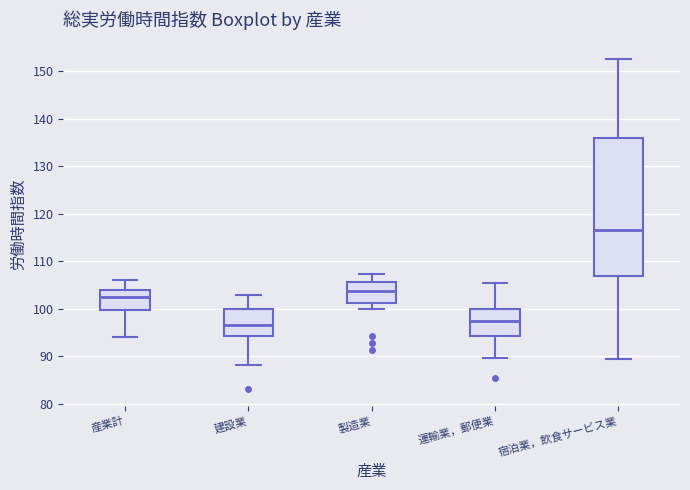

Reading left to right, read every box against the y-axis: the position of its median line, the range the box covers, and the ends of its whiskers. The values are not printed on the chart, so give them approximately, as read against the axis.

産業計: median 103, box 100 to 104, whiskers 94 to 106
建設業: median 97, box 94 to 100, whiskers 88 to 103
製造業: median 104, box 101 to 106, whiskers 100 to 107
運輸業，郵便業: median 97, box 94 to 100, whiskers 90 to 105
宿泊業，飲食サービス業: median 117, box 107 to 136, whiskers 89 to 153